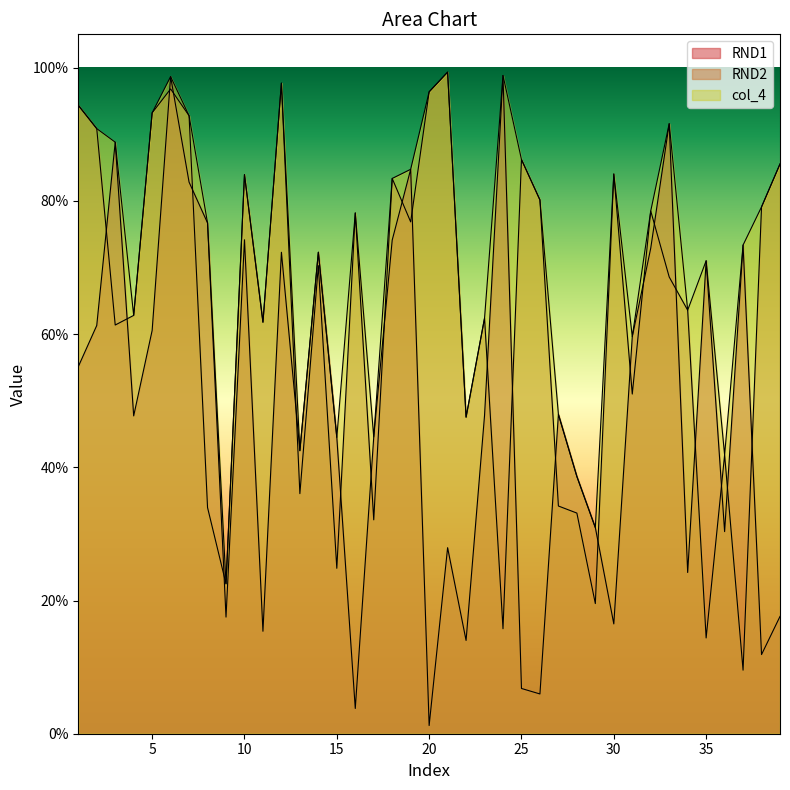

Reading left to right, list all the values displayed in this chart.

RND1: 0.6	0.6	0.9	0.5	0.6	1.0	0.8	0.8	0.2	0.7	0.2	0.7	0.4	0.7	0.4	0.0	0.4	0.7	0.8	0.0	0.3	0.1	0.5	1.0	0.1	0.1	0.5	0.4	0.3	0.2	0.6	0.7	0.9	0.2	0.7	0.3	0.7	0.1	0.2
RND2: 0.9	0.9	0.6	0.6	0.9	1.0	0.9	0.3	0.2	0.8	0.6	1.0	0.4	0.7	0.2	0.8	0.3	0.8	0.8	1.0	1.0	0.5	0.6	0.2	0.9	0.8	0.3	0.3	0.2	0.8	0.5	0.8	0.7	0.6	0.1	0.4	0.1	0.8	0.9
col_4: 0.9	0.9	0.9	0.6	0.9	1.0	0.9	0.8	0.2	0.8	0.6	1.0	0.4	0.7	0.4	0.8	0.4	0.8	0.8	1.0	1.0	0.5	0.6	1.0	0.9	0.8	0.5	0.4	0.3	0.8	0.6	0.8	0.9	0.6	0.7	0.4	0.7	0.8	0.9